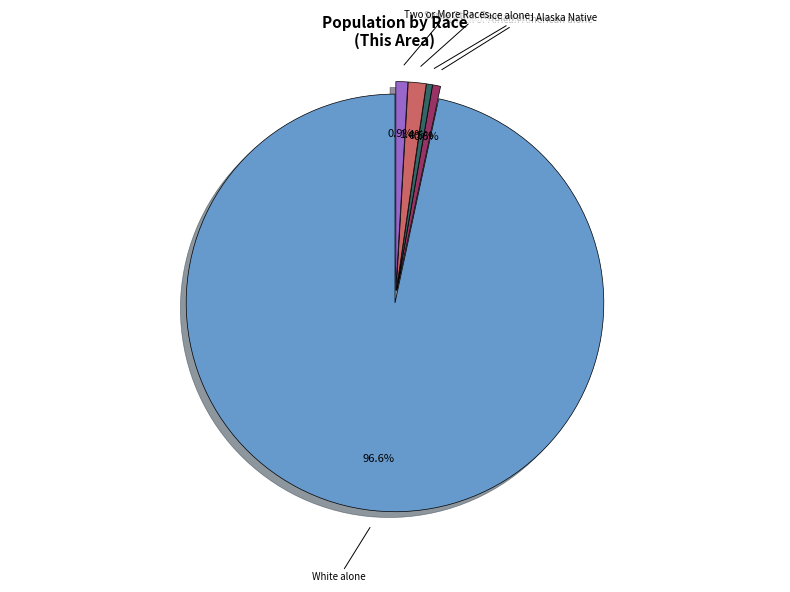

Does any single category account for the majority?

Yes